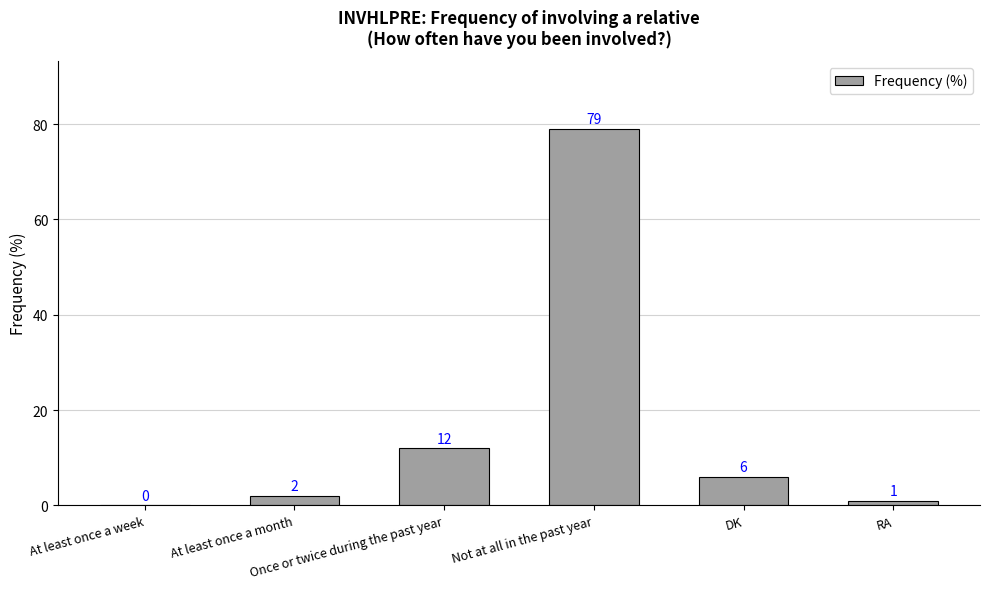

What is the difference between the values at Not at all in the past year and DK?

73